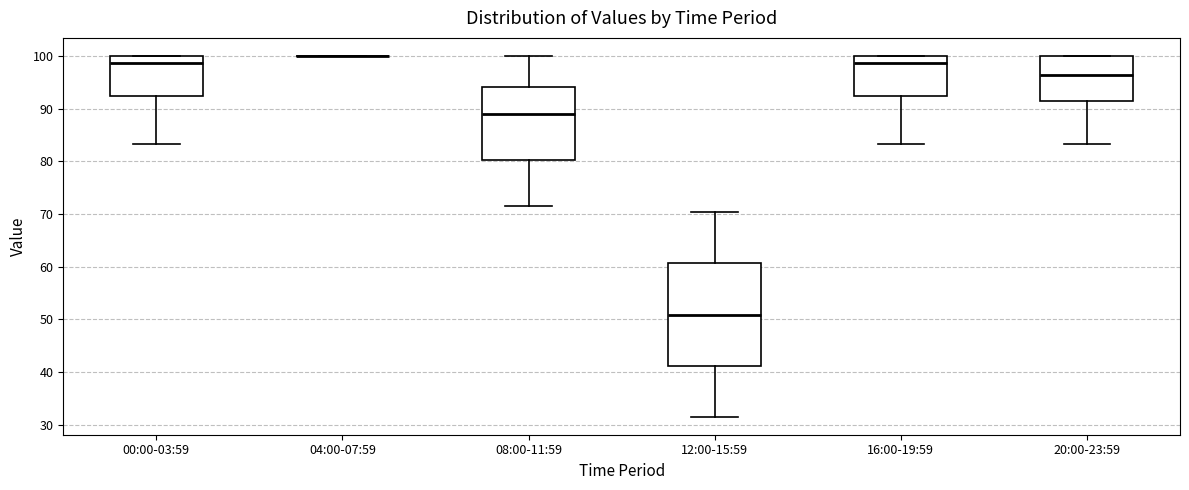

Which box is the tallest, from its lower edge to its upper edge?

12:00-15:59